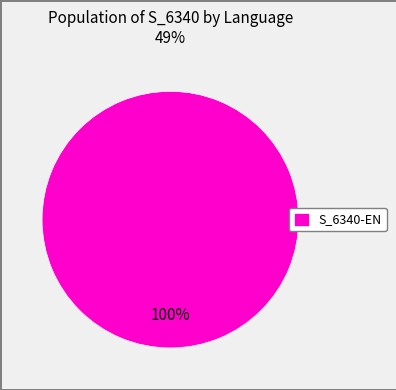

Rank the categories by value from highest to lowest.

S_6340-EN